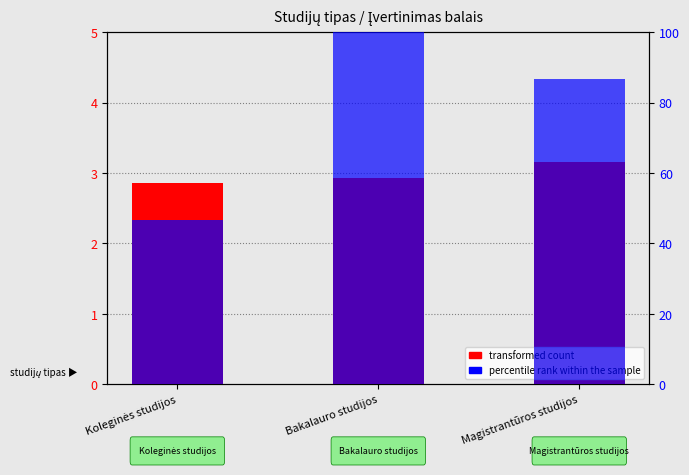

What is the label of the 3rd bar from the right?

Koleginės studijos